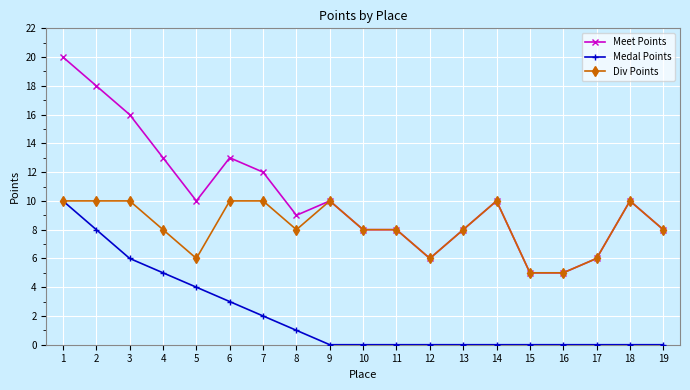

Reading left to right, transcribe all the data shown in this chart.

Meet Points: 20	18	16	13	10	13	12	9	10	8	8	6	8	10	5	5	6	10	8
Medal Points: 10	8	6	5	4	3	2	1	0	0	0	0	0	0	0	0	0	0	0
Div Points: 10	10	10	8	6	10	10	8	10	8	8	6	8	10	5	5	6	10	8